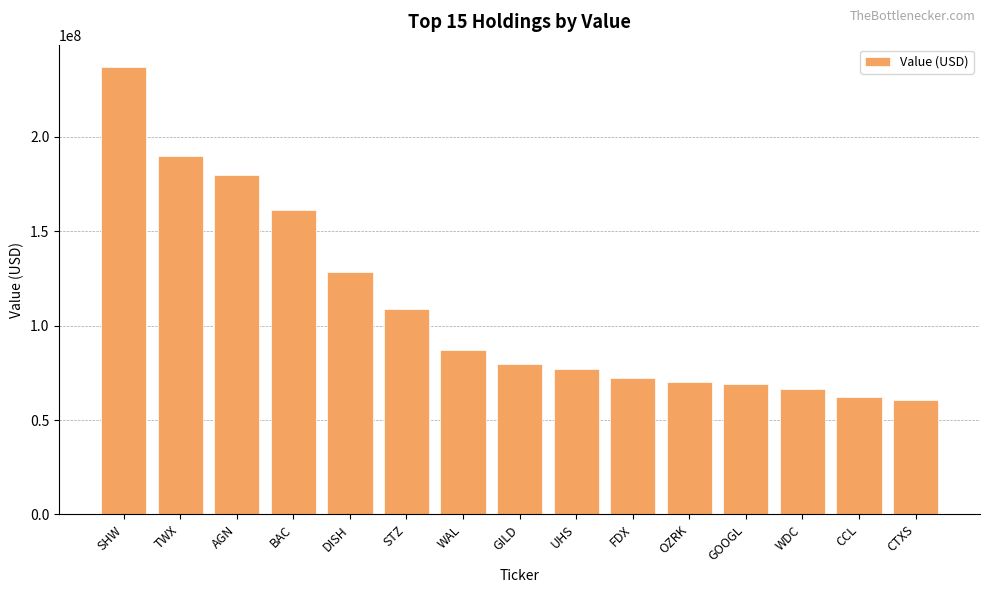

What is the minimum value shown in the chart?

60866000